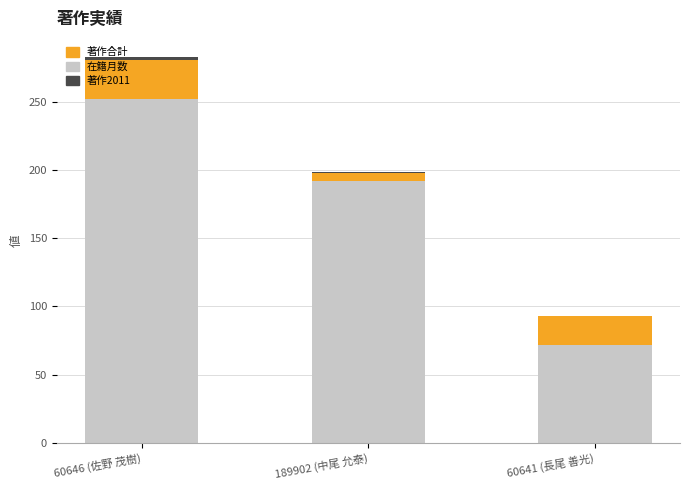

The 在籍月数 series shows 389 at 60646 (佐野 茂樹). True or false?

False